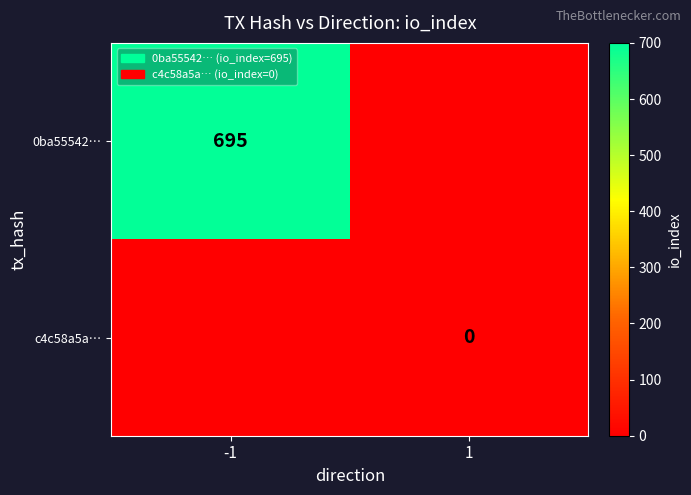

The value of 0ba55542… at -1 is 1123. True or false?

False